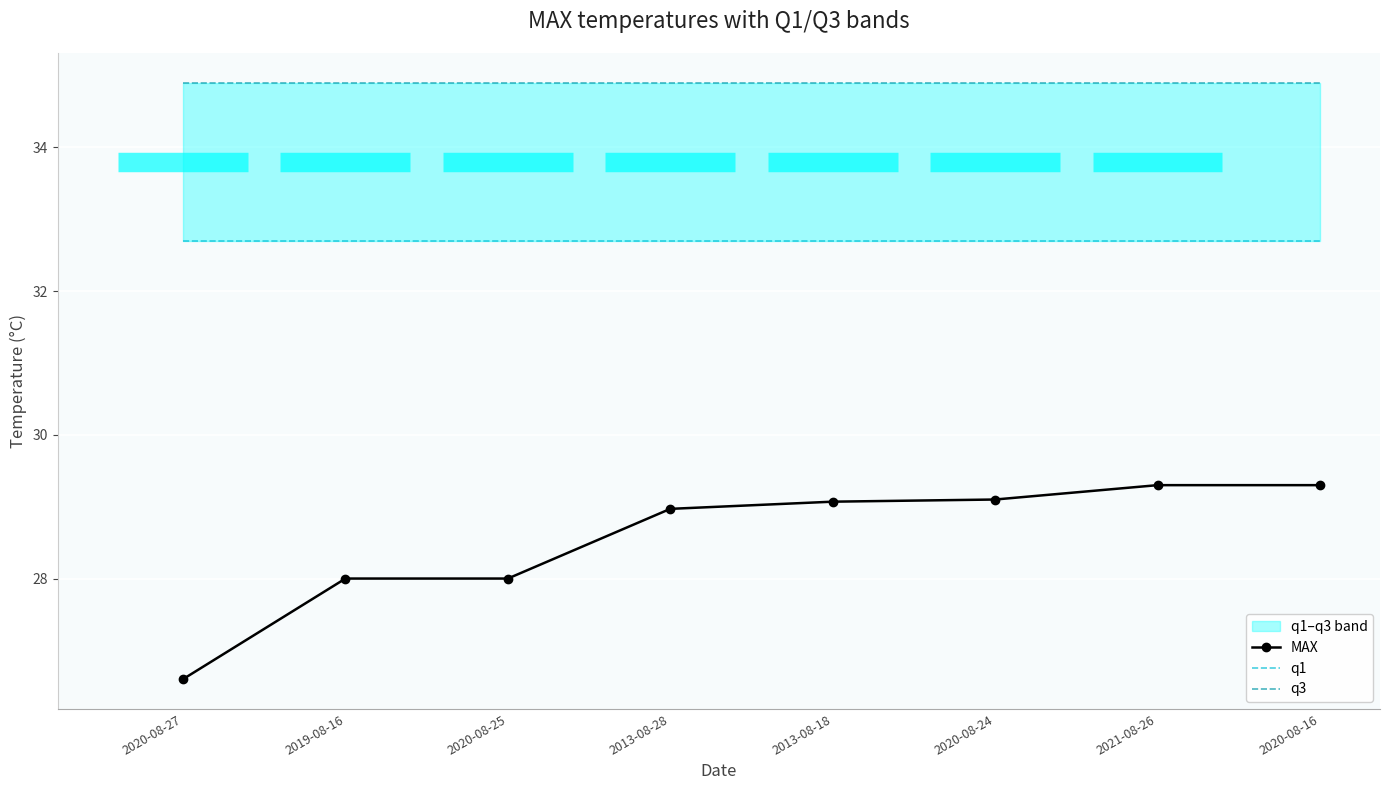

At which category is the sum across all series the highest?

2021-08-26